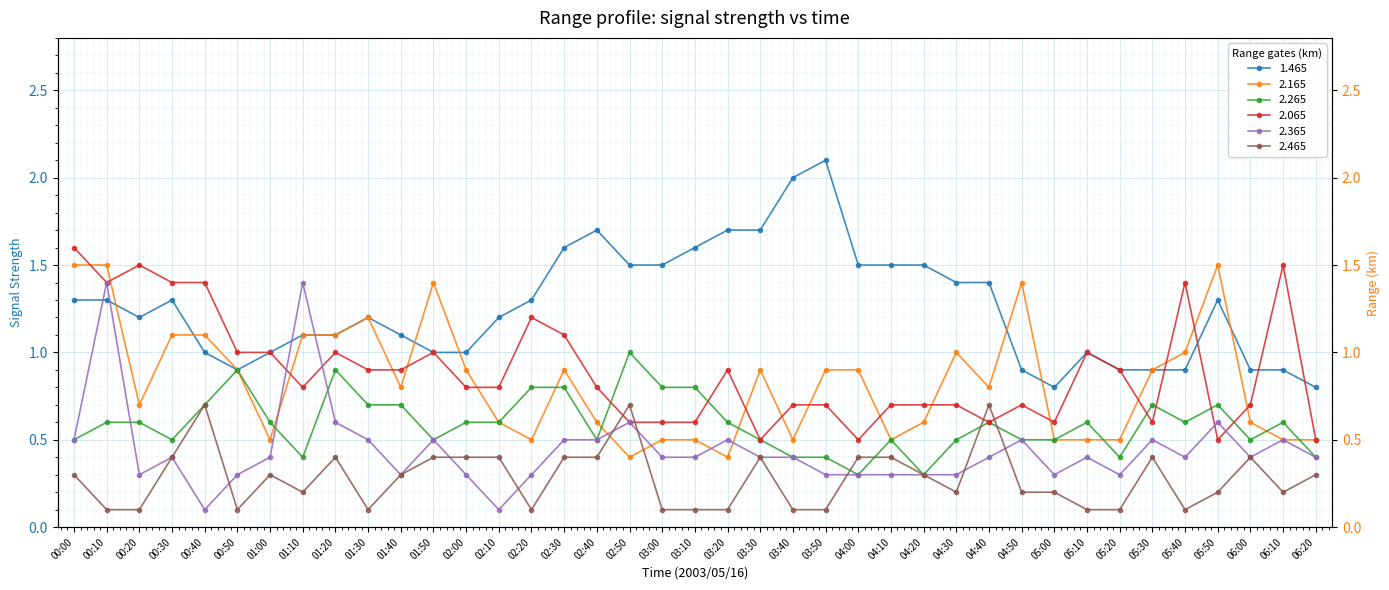

List the labels in order of 2.465 value, largest first.

00:40, 02:50, 04:40, 00:30, 01:20, 01:50, 02:00, 02:10, 02:30, 02:40, 03:30, 04:00, 04:10, 05:30, 06:00, 00:00, 01:00, 01:40, 04:20, 06:20, 01:10, 04:30, 04:50, 05:00, 05:50, 06:10, 00:10, 00:20, 00:50, 01:30, 02:20, 03:00, 03:10, 03:20, 03:40, 03:50, 05:10, 05:20, 05:40